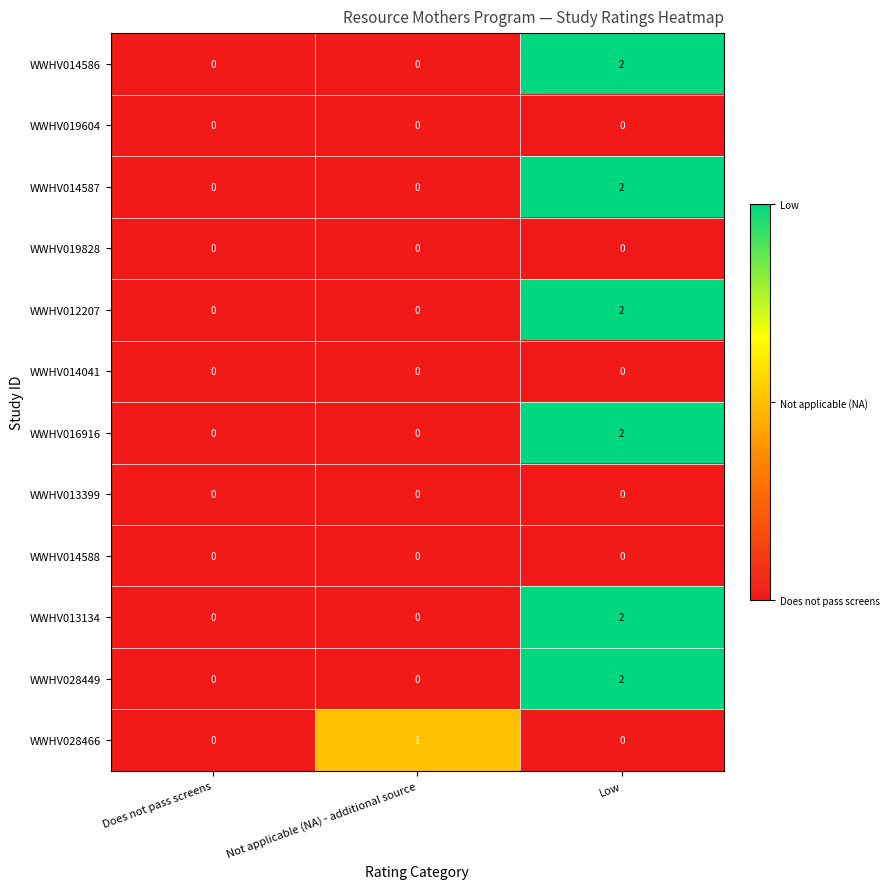

At which category is the sum across all series the highest?

Low